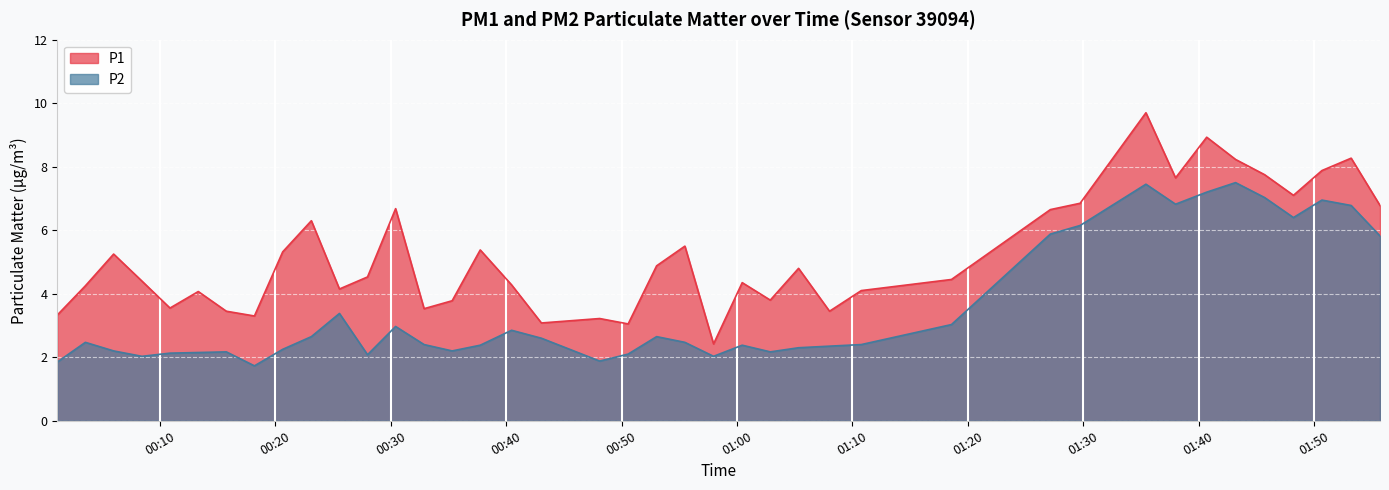

What is the maximum value shown in the chart?

9.7